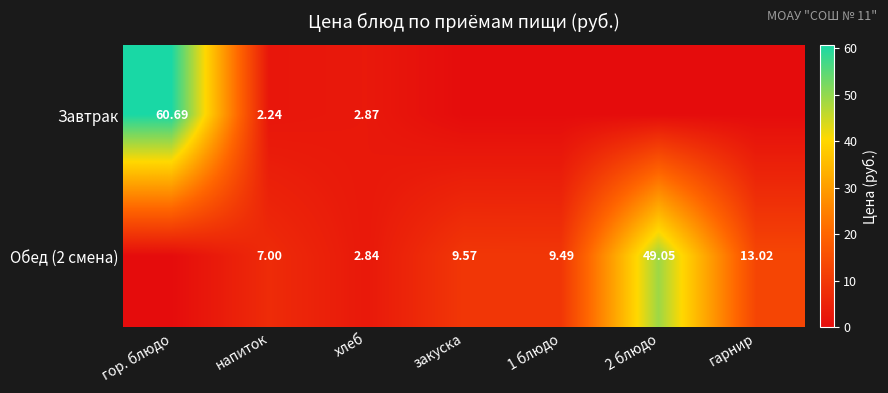

Is the value of Завтрак at гарнир greater than the value of Обед (2 смена) at закуска?

No